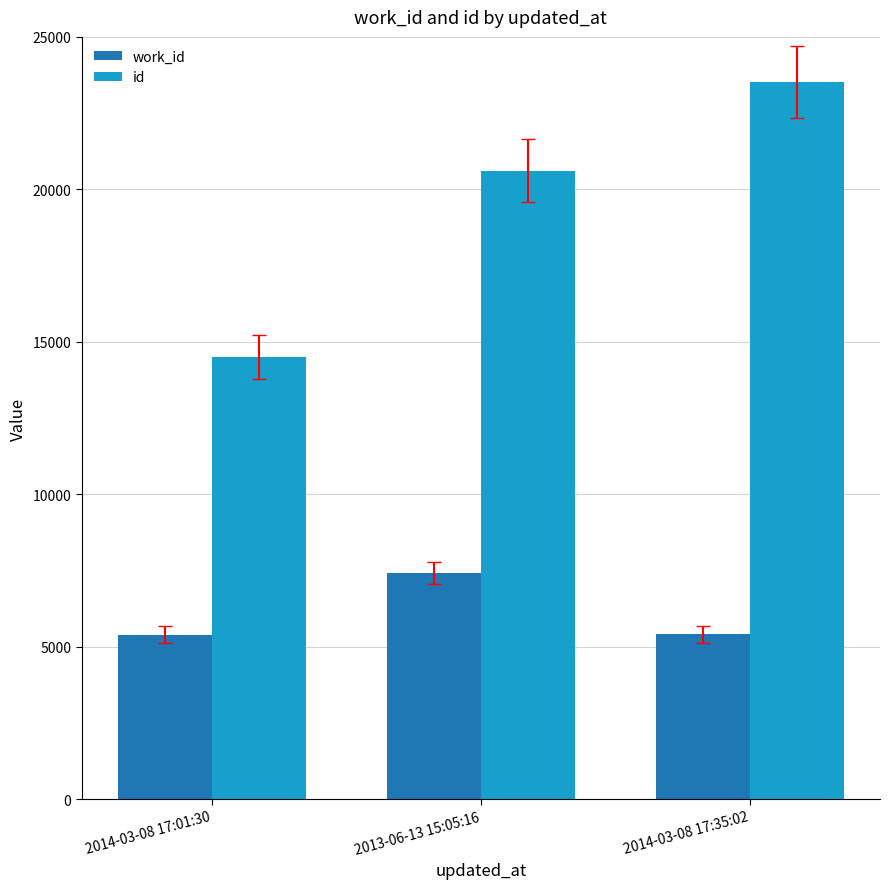

Which series has the largest range (max minus min)?

id